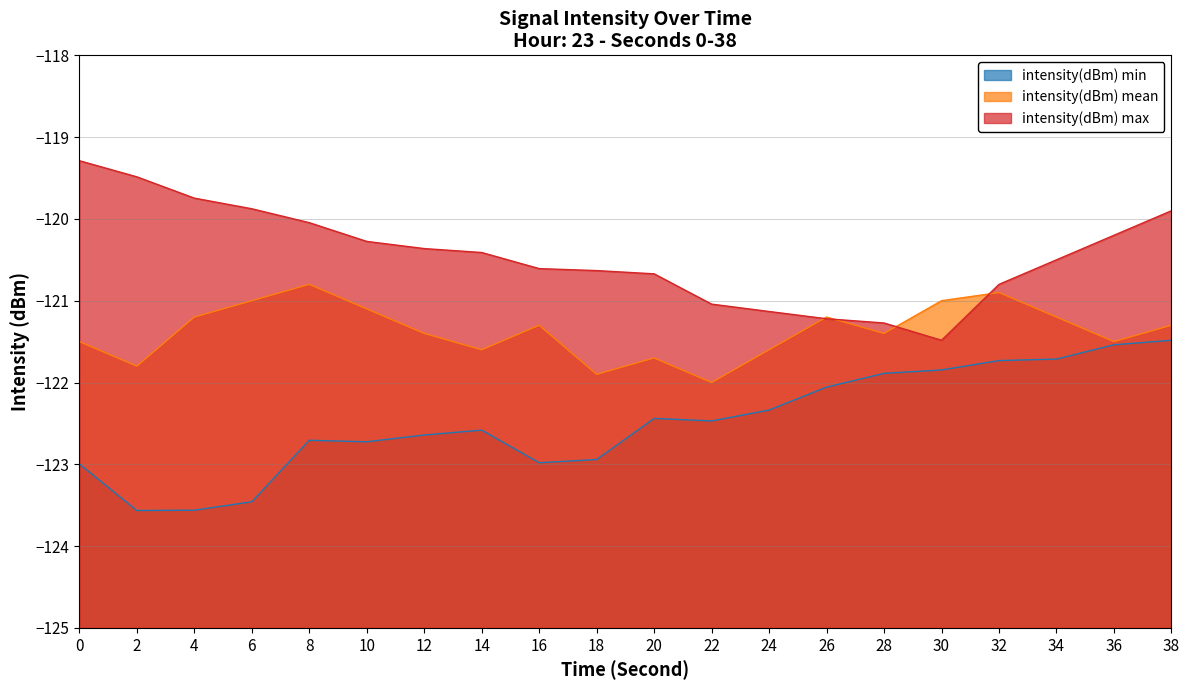

What is the spread (max minus min) of values at 20?

1.8